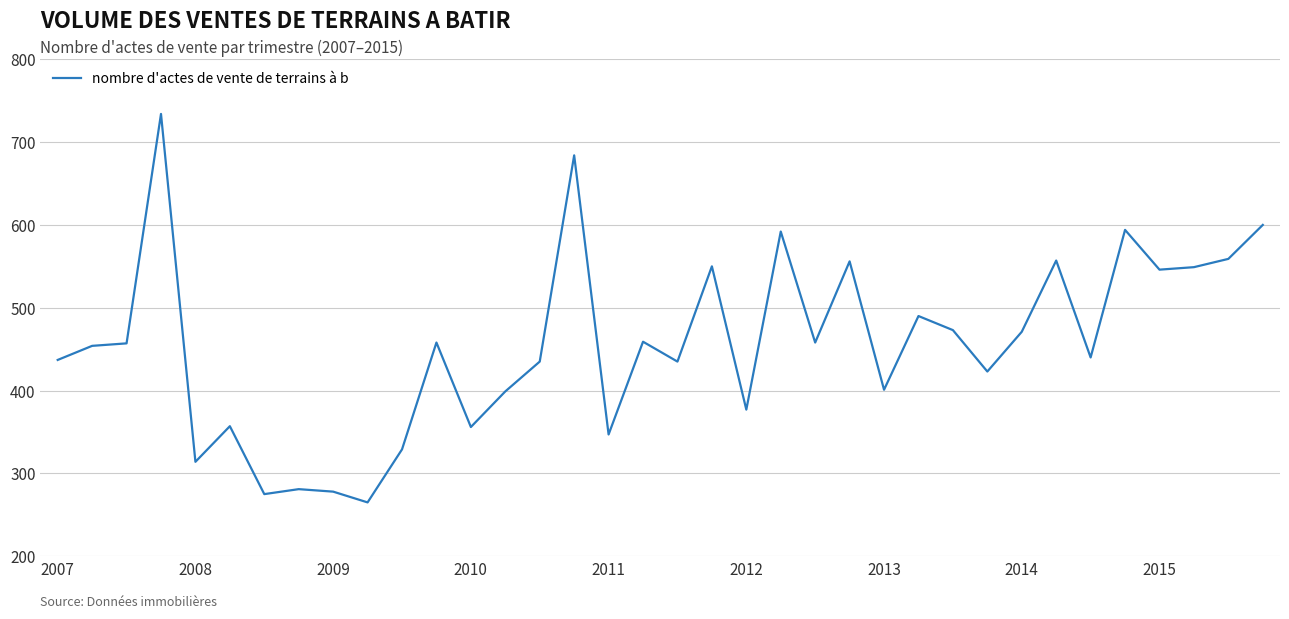

What is the smallest value displayed?

265